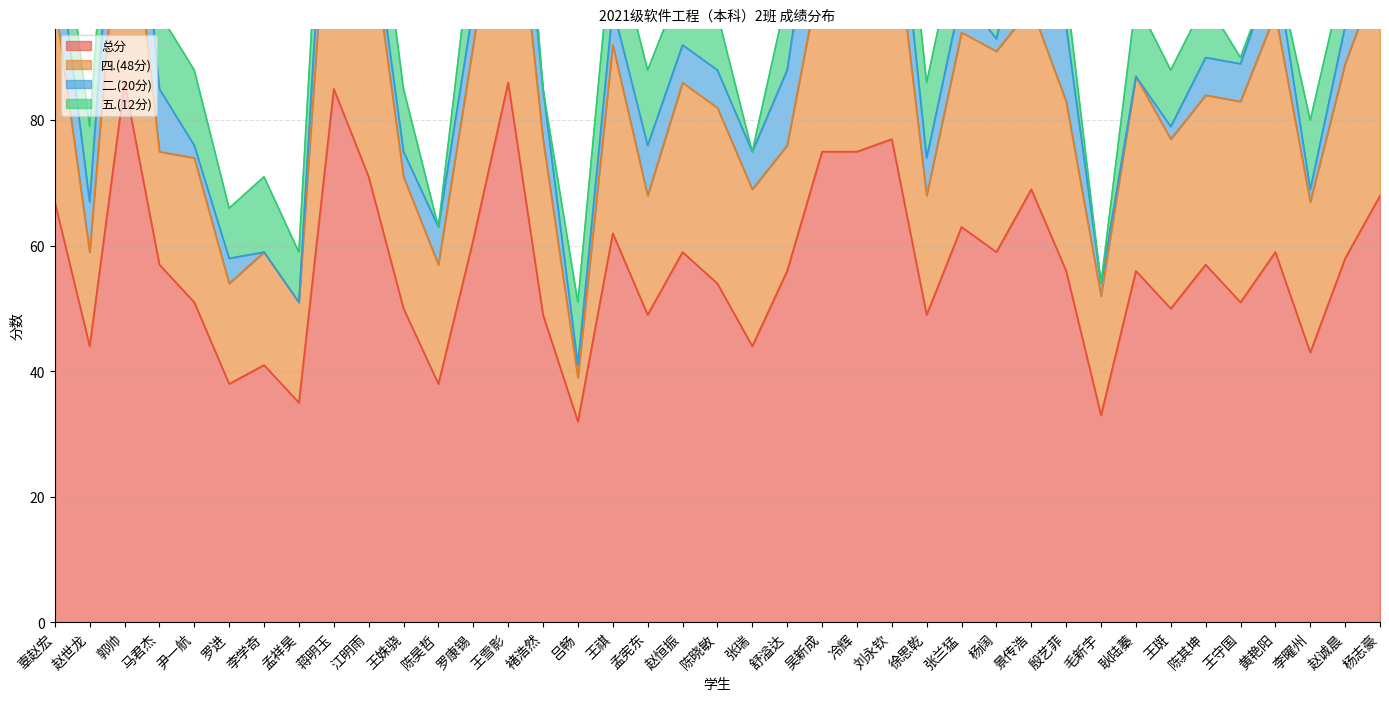

Is the value of 五.(12分) at 冷辉 greater than the value of 二.(20分) at 马君杰?

Yes